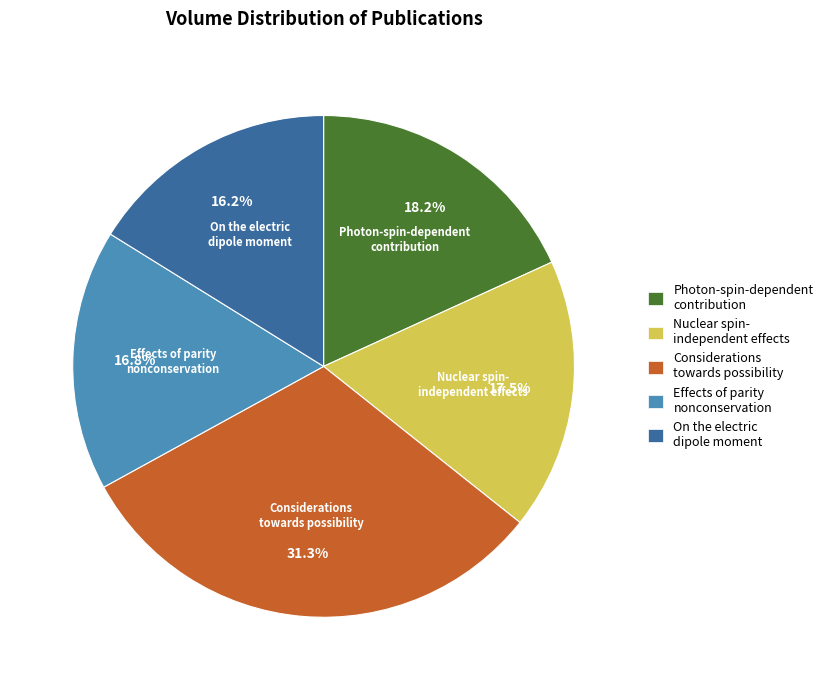

Which has a higher value, On the electric dipole moment or Nuclear spin- independent effects?

Nuclear spin- independent effects